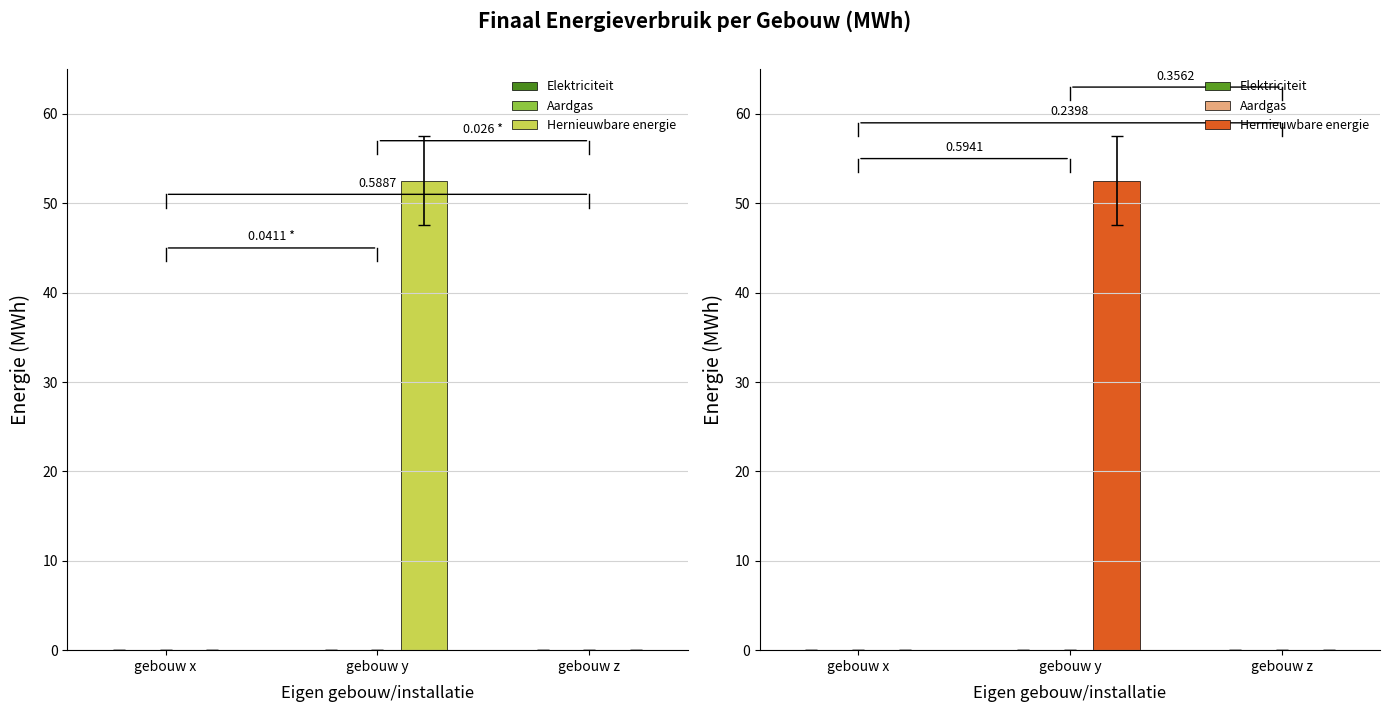

Which series has the widest spread of values?

Hernieuwbare energie